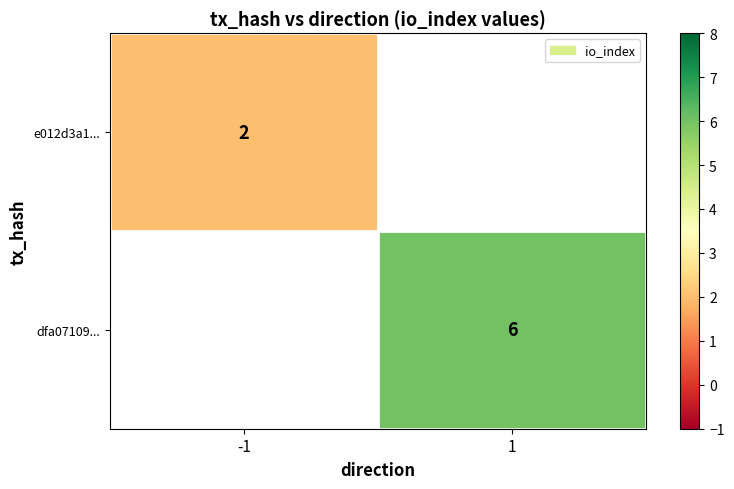

Which category has the lowest value across all series?

-1